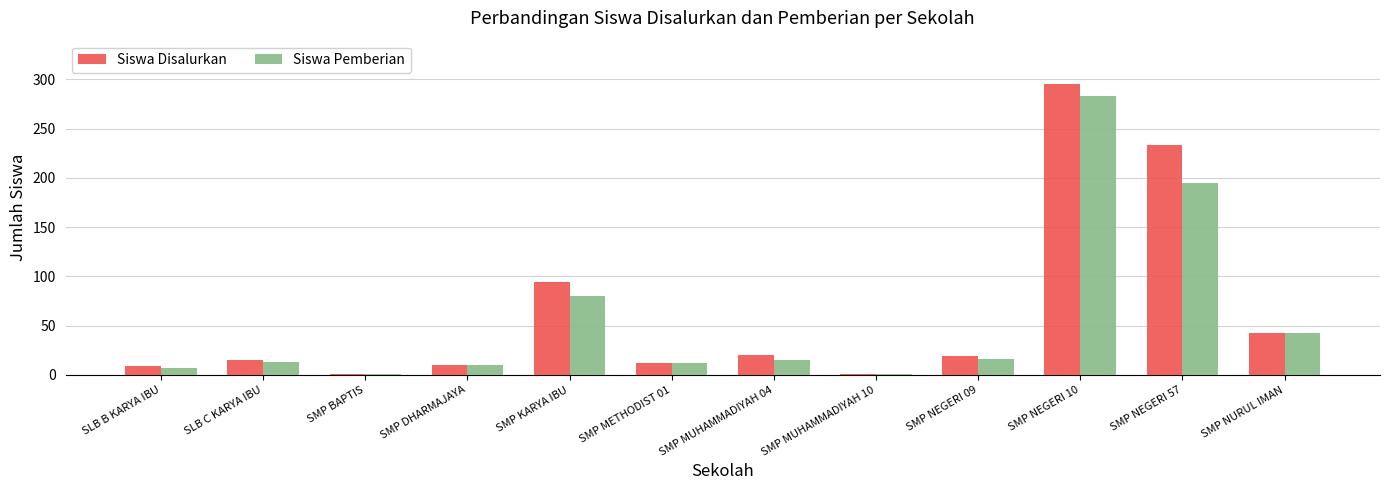

What is the average value of the Siswa Disalurkan series?

63